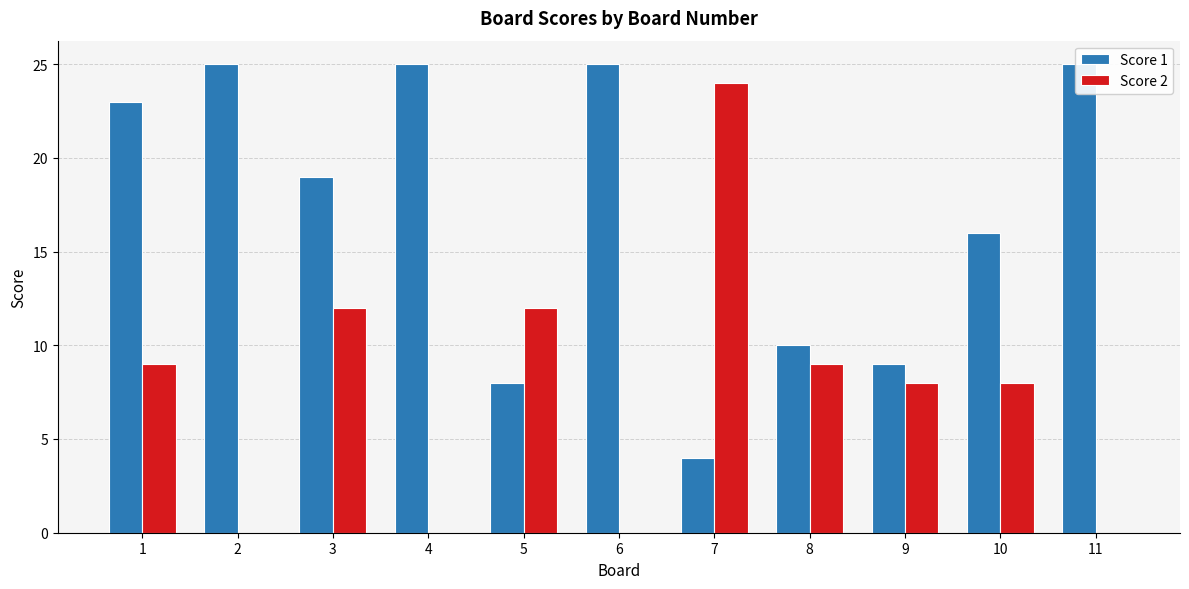

List the series in order of their peak value, lowest first.

Score 2, Score 1